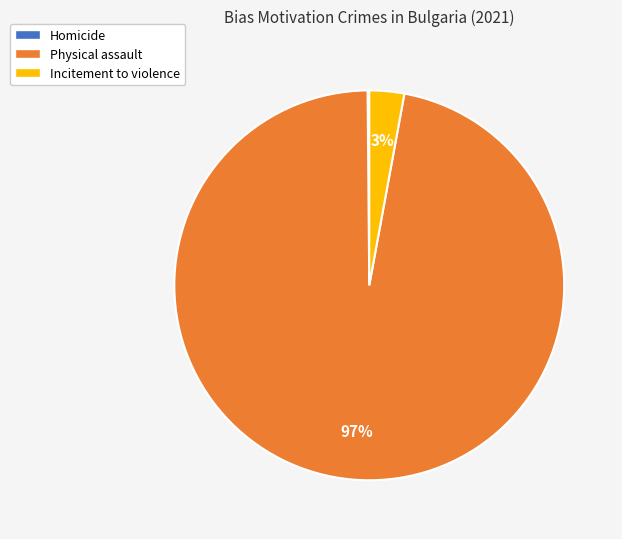

True or false: Physical assault accounts for 97% of the total.

True